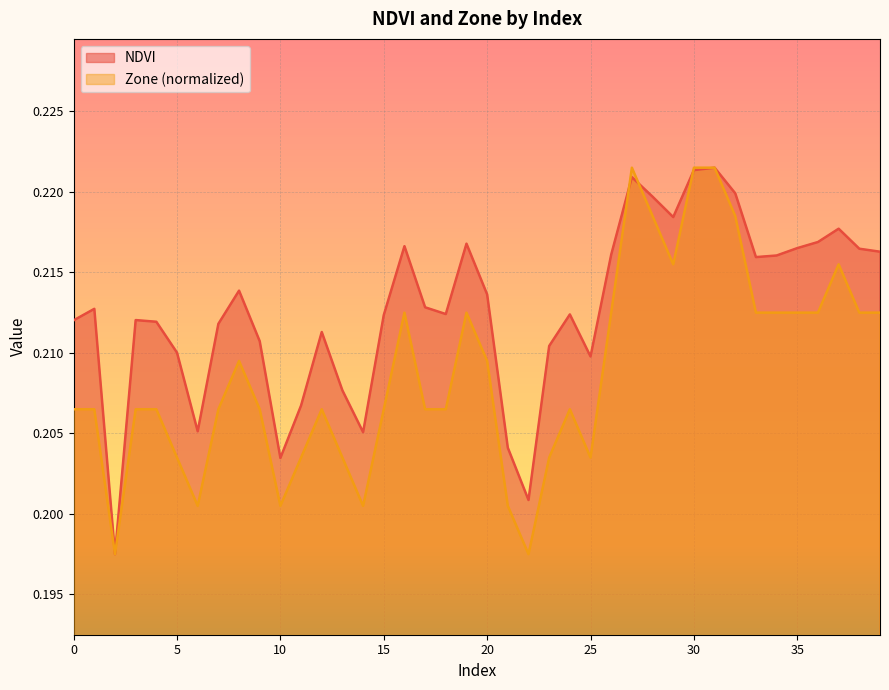

Is the value of Zone at 10 greater than the value of NDVI at 36?

No